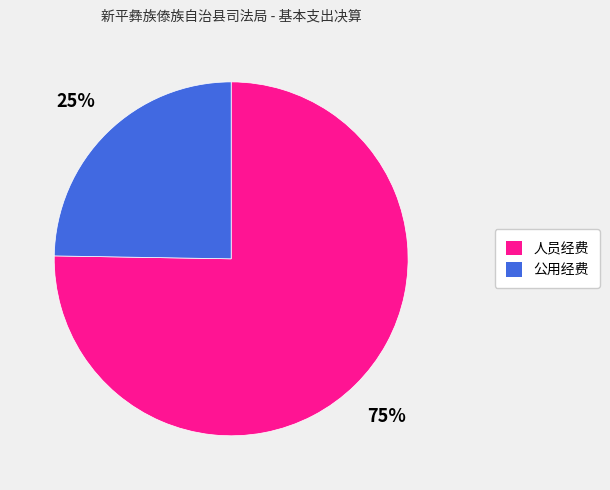

What is the smallest slice in the pie chart?

公用经费